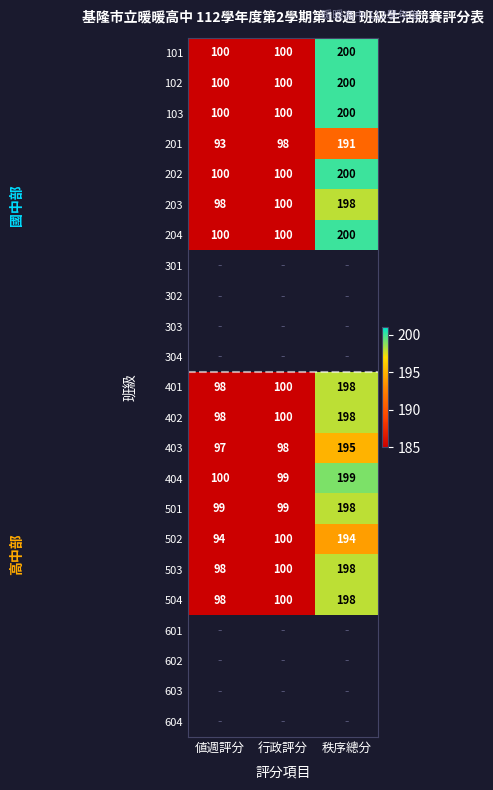

What is the sum of the 503 values at 値週評分 and 行政評分?

198